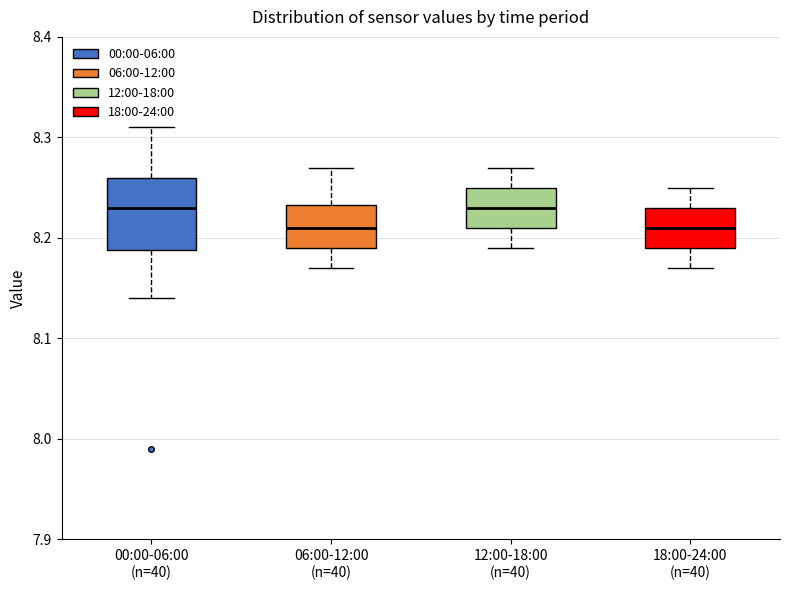

Reading left to right, read every box against the y-axis: the position of its median line, the range the box covers, and the ends of its whiskers. The values are not printed on the chart, so give them approximately, as read against the axis.

00:00-06:00 (n=40): median 8.23, box 8.19 to 8.26, whiskers 8.14 to 8.31
06:00-12:00 (n=40): median 8.21, box 8.19 to 8.23, whiskers 8.17 to 8.27
12:00-18:00 (n=40): median 8.23, box 8.21 to 8.25, whiskers 8.19 to 8.27
18:00-24:00 (n=40): median 8.21, box 8.19 to 8.23, whiskers 8.17 to 8.25